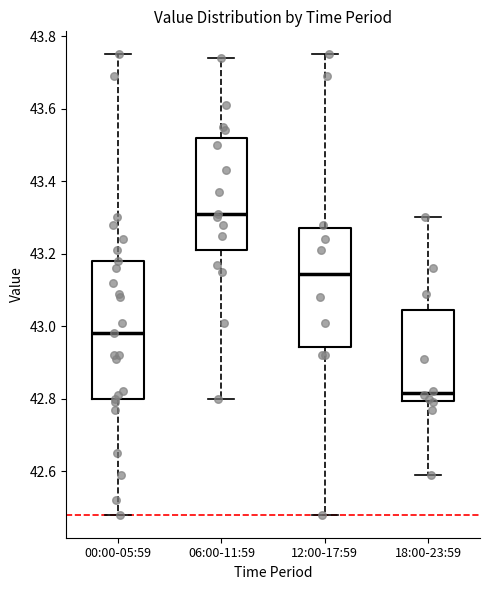

Comparing the boxes themselves (not the whiskers), which one is the tallest?

00:00-05:59